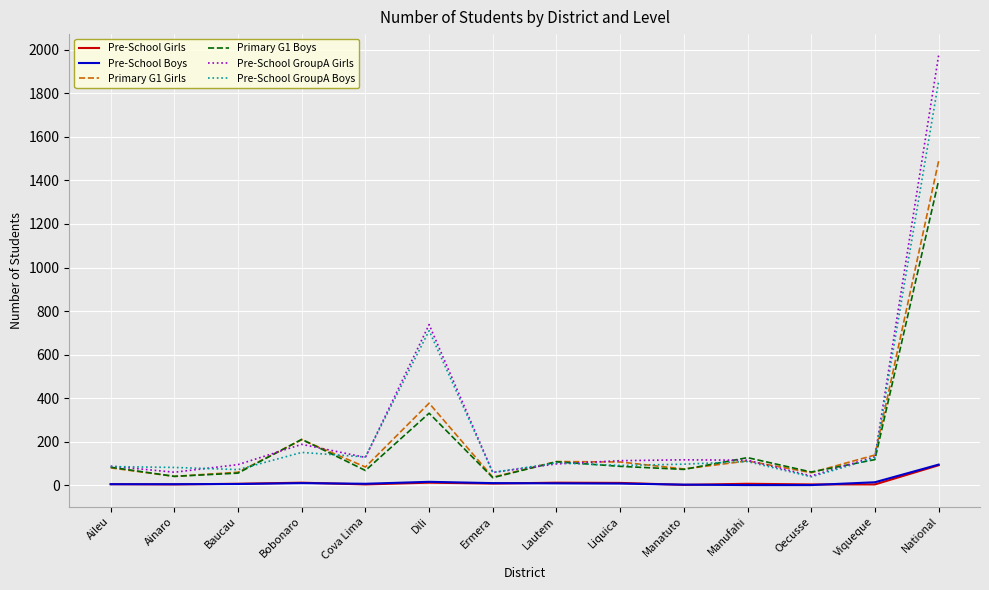

What is the greatest value displayed?

1973